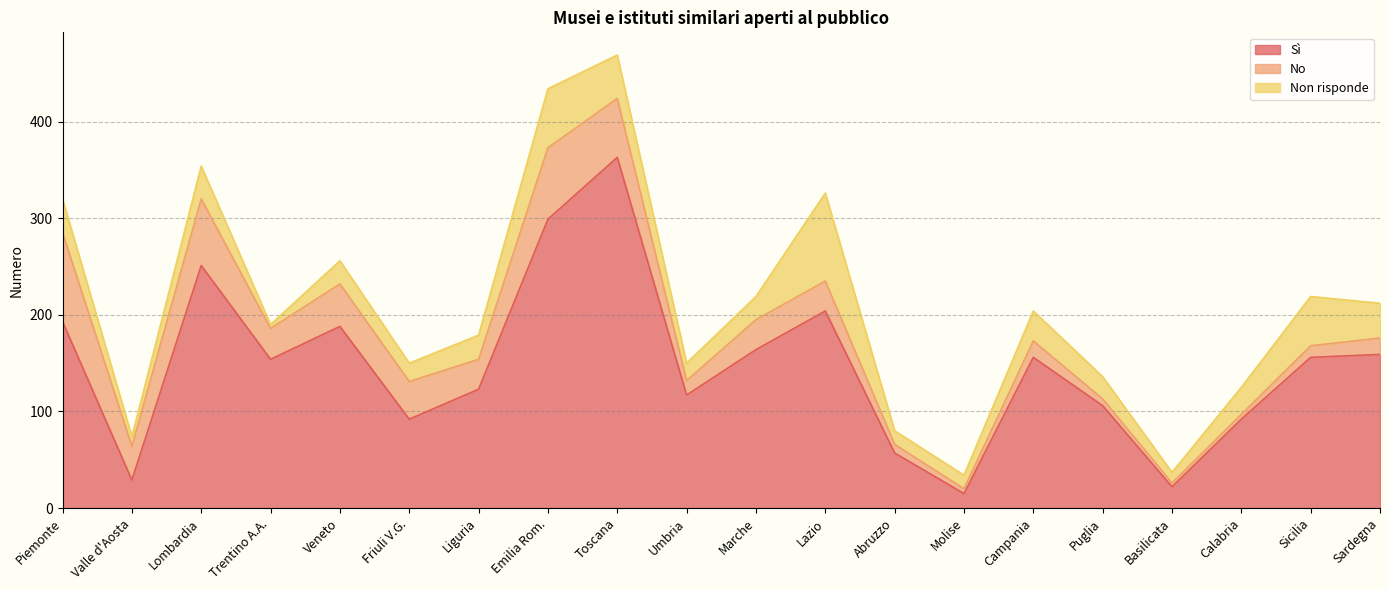

How many values in the No series are below 31?

9